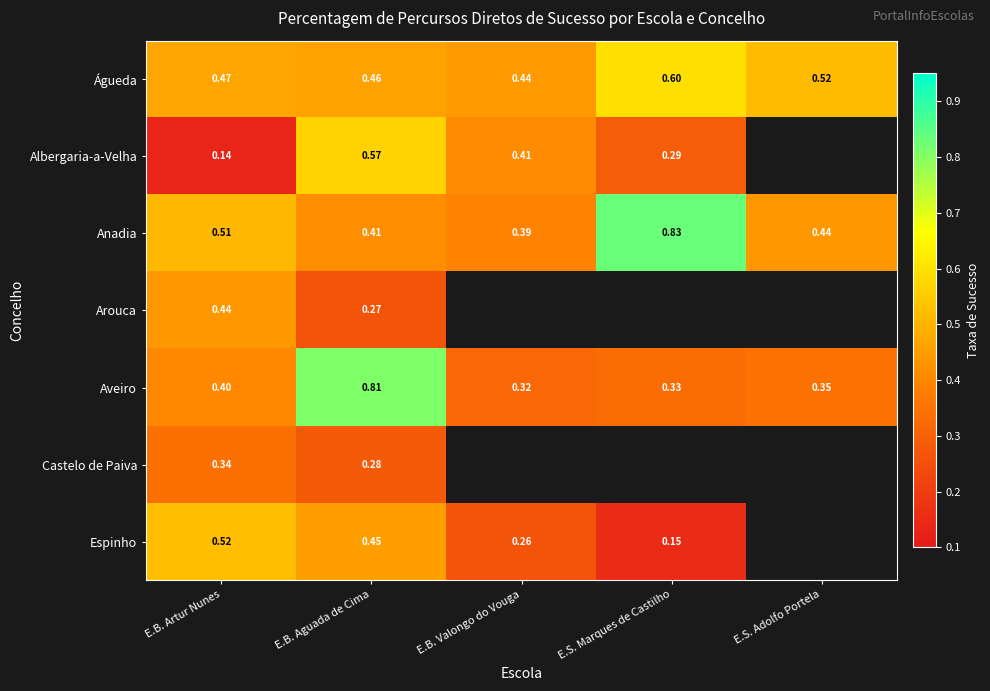

What is the smallest value displayed?

0.1